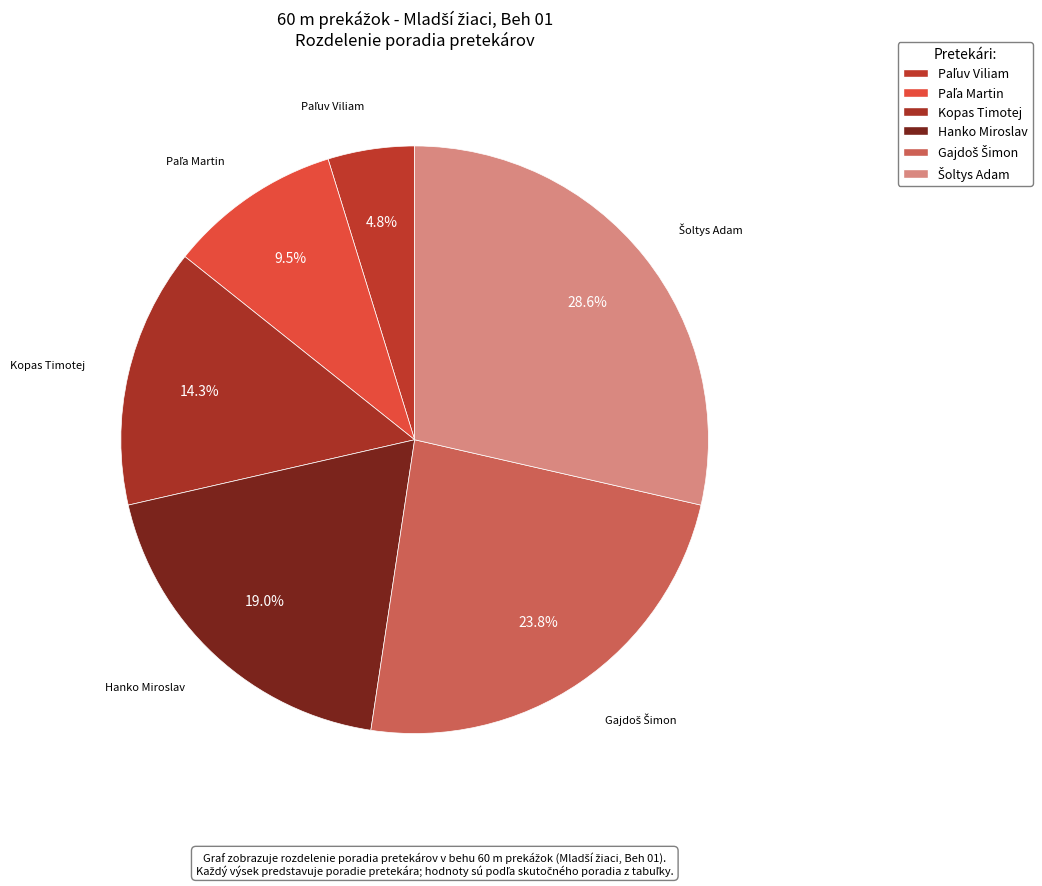

Is there a majority slice in this chart?

No